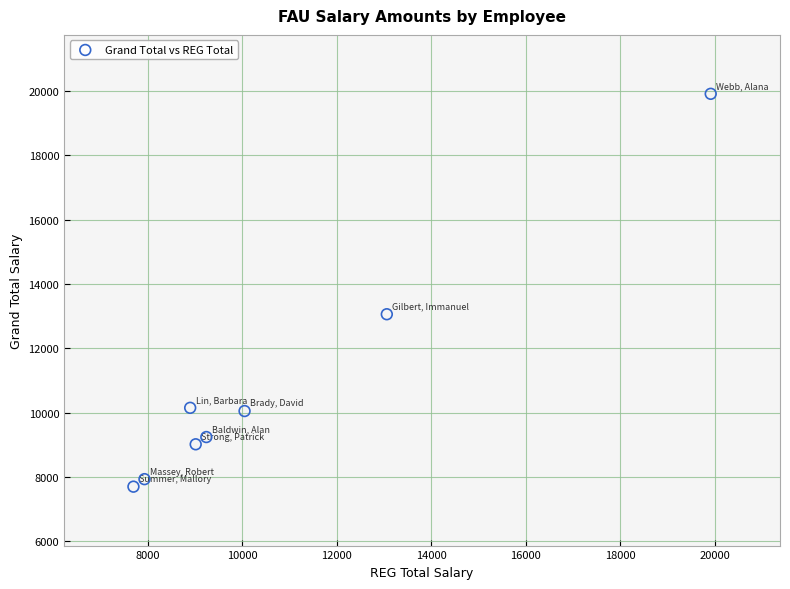

What is the average X value?

10726.0